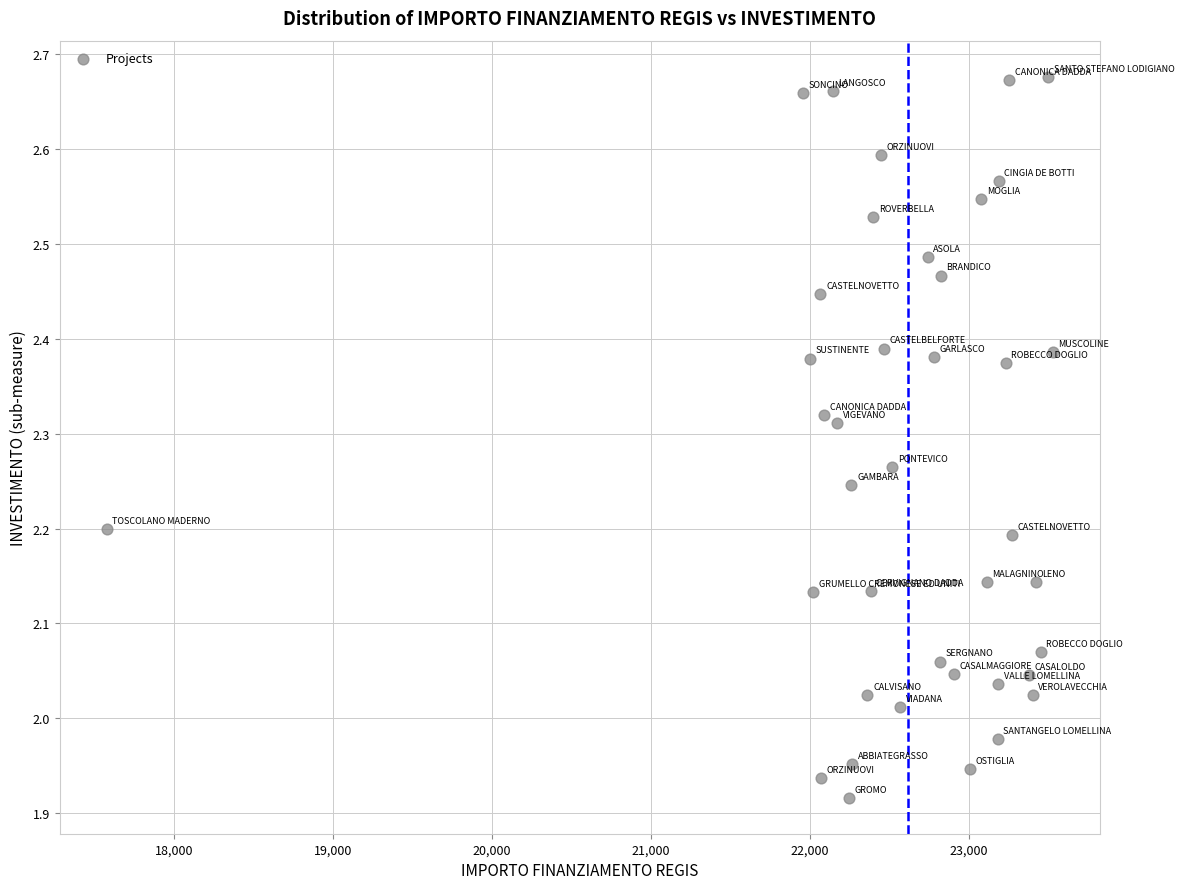

What is the range of X values (max minus min)?

5950.0